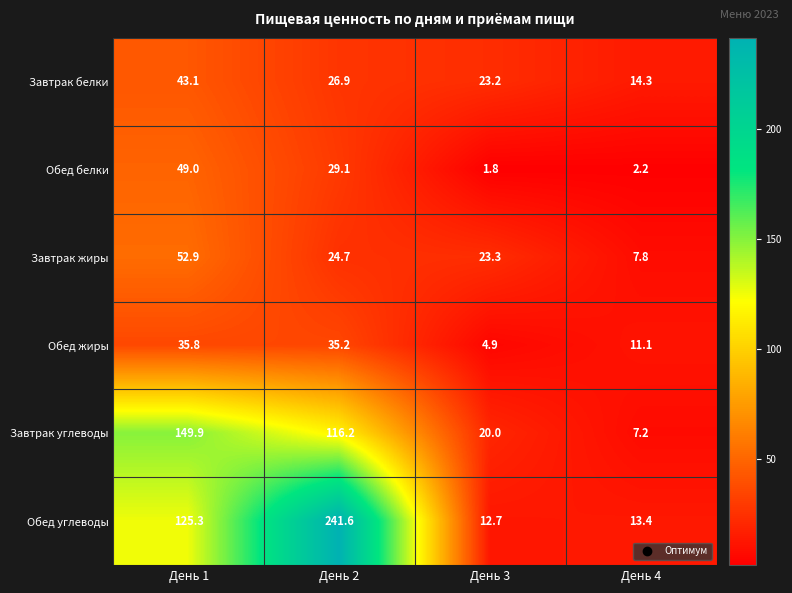

What is the difference between the highest and lowest values at День 4?

12.1